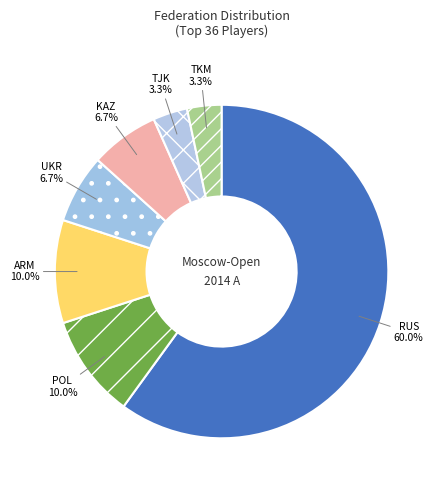

Do TJK and KAZ together represent more than half of the pie?

No